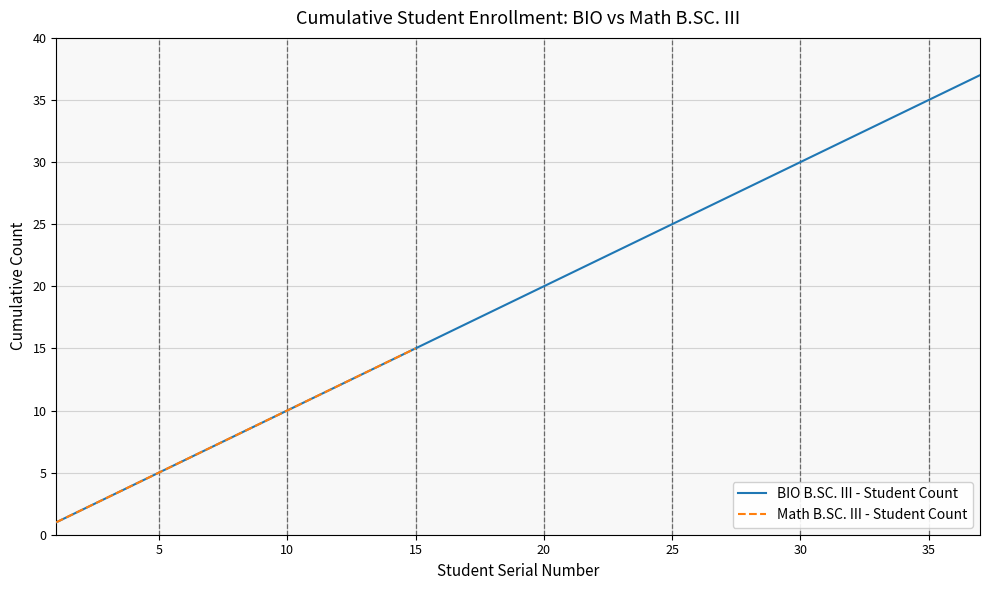

What is the change in value from 17 to 28?

+11